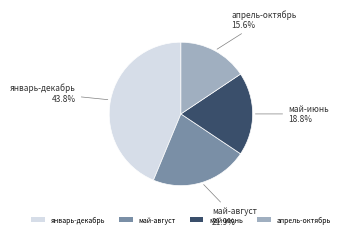

To the nearest percent, what percentage of the pie is май-июнь?

19%